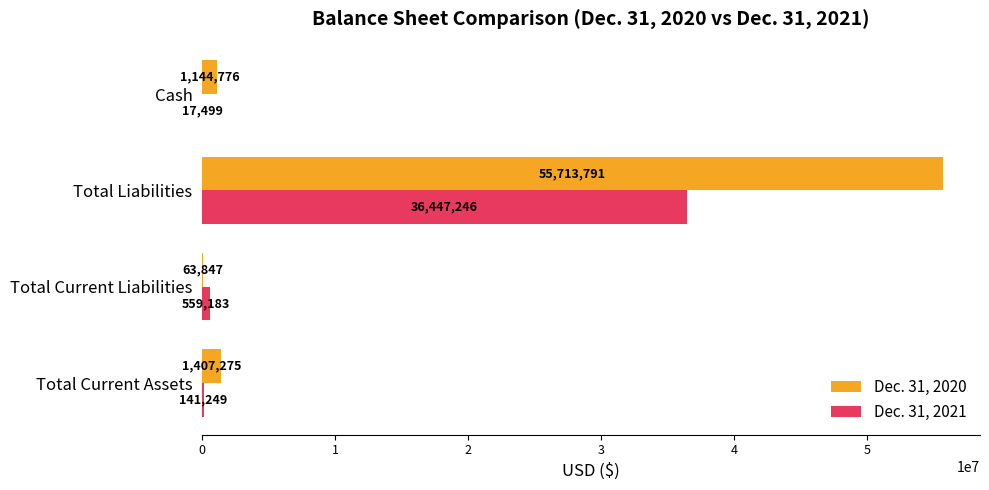

What value does the Dec. 31, 2021 series have at Total Current Assets?

141249